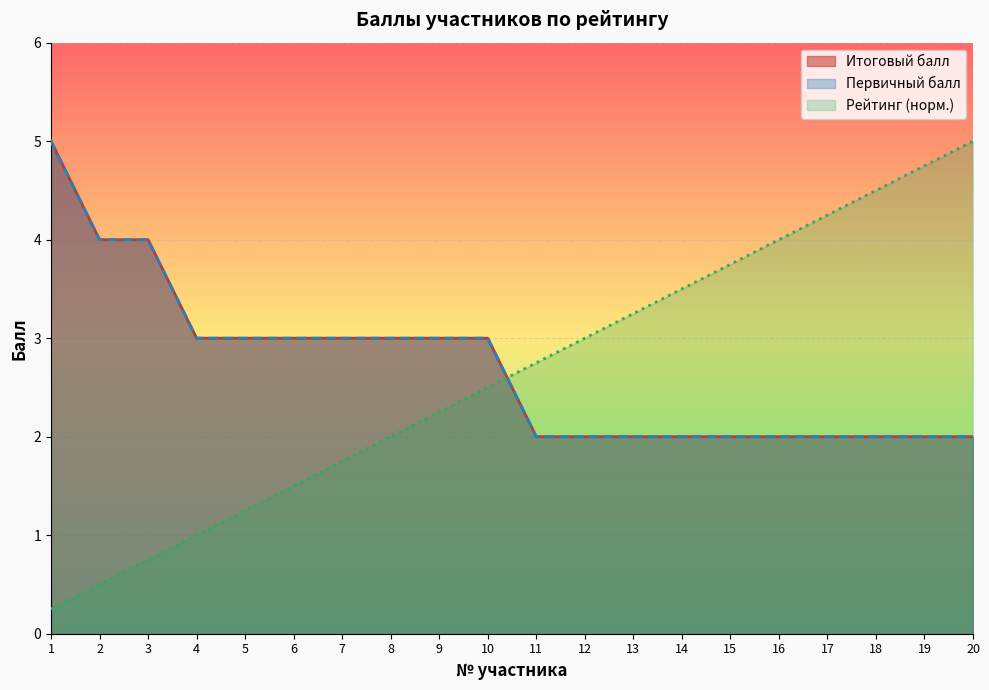

Reading left to right, what are all the values shown in this chart?

Итоговый балл: 5.0	4.0	4.0	3.0	3.0	3.0	3.0	3.0	3.0	3.0	2.0	2.0	2.0	2.0	2.0	2.0	2.0	2.0	2.0	2.0
Первичный балл: 5.0	4.0	4.0	3.0	3.0	3.0	3.0	3.0	3.0	3.0	2.0	2.0	2.0	2.0	2.0	2.0	2.0	2.0	2.0	2.0
Рейтинг: 0.2	0.5	0.8	1.0	1.2	1.5	1.8	2.0	2.2	2.5	2.8	3.0	3.2	3.5	3.8	4.0	4.2	4.5	4.8	5.0